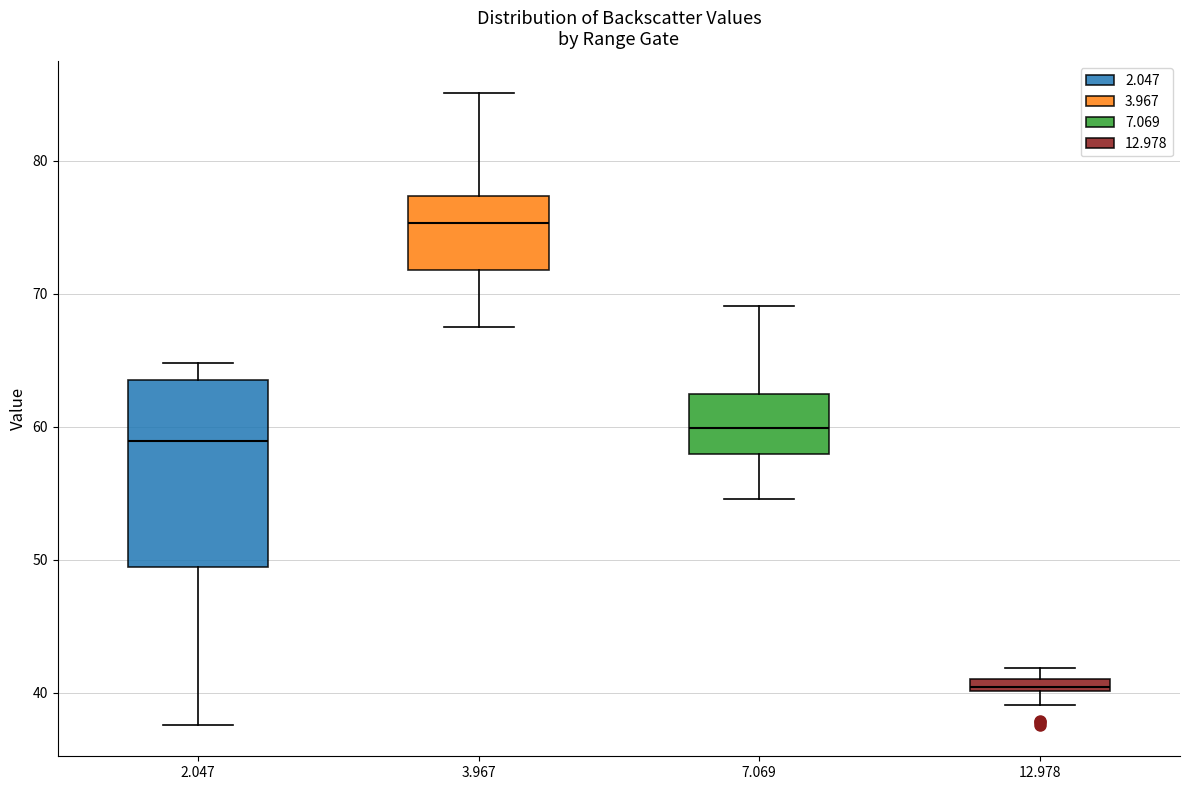

Where is the upper edge of the box at x = 7.069 on the y-axis? The values are not printed on the chart, so give them approximately, as read against the axis.

63